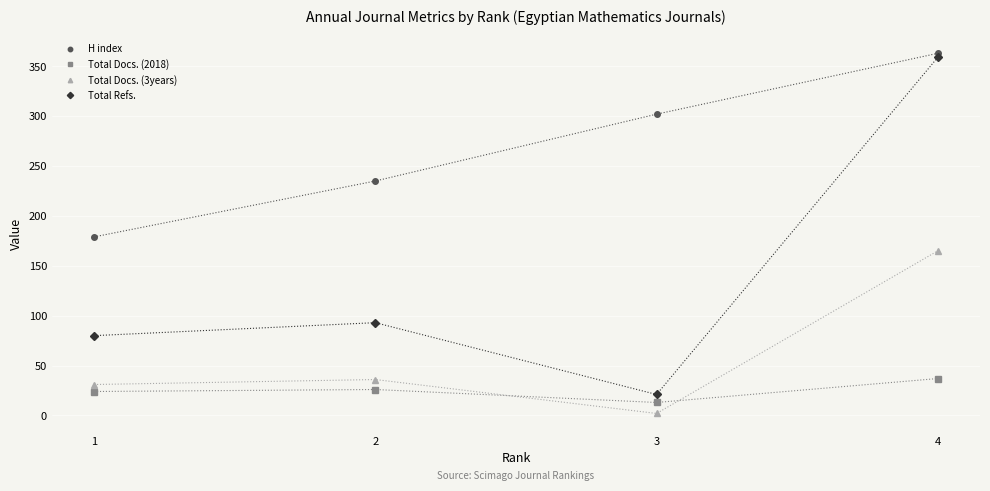

How many values in the H index series are below 302?

2